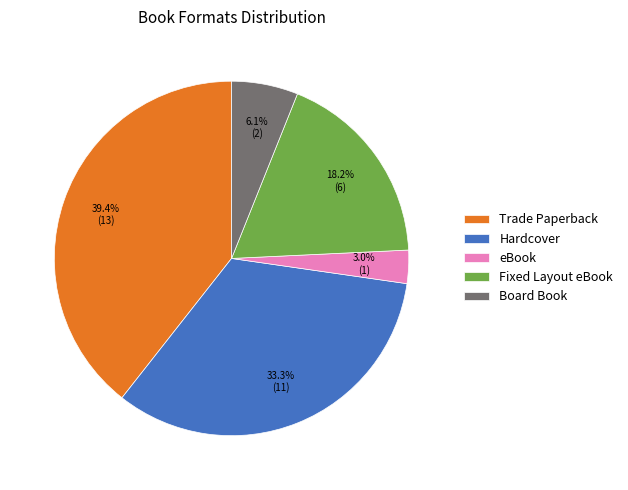

To the nearest percent, what portion does Trade Paperback represent?

39%